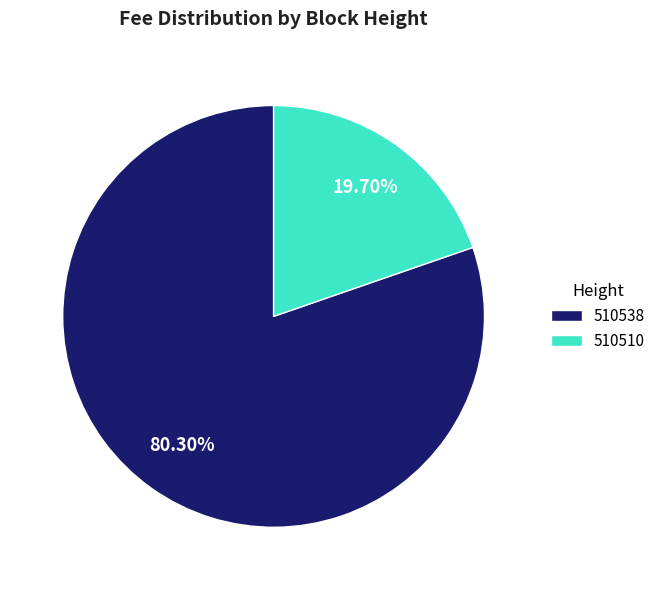

How many segments does this pie chart have?

2